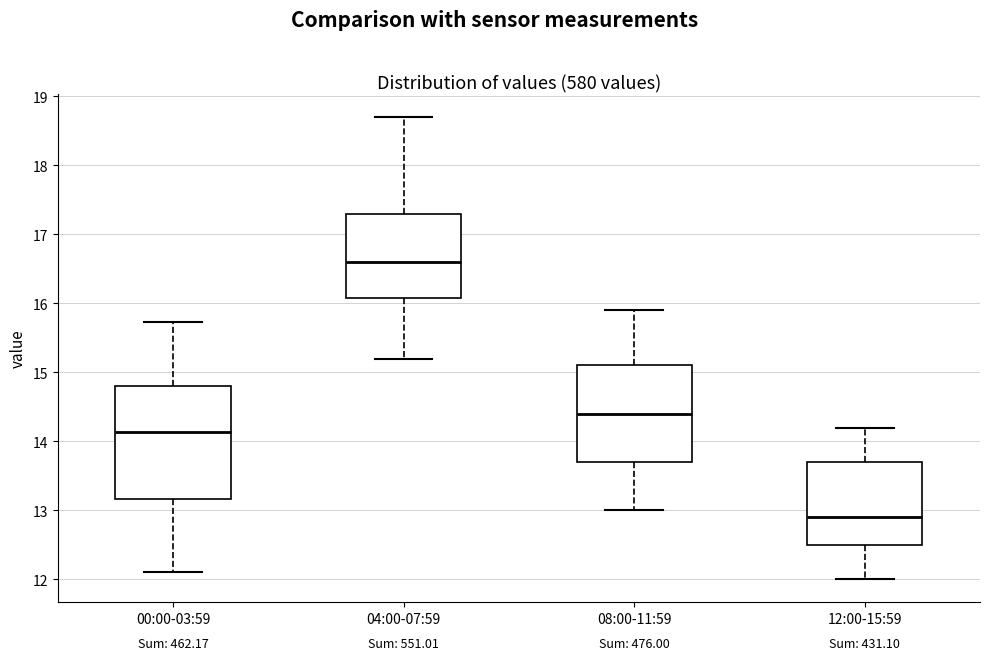

Which box's median line is the lowest?

12:00-15:59